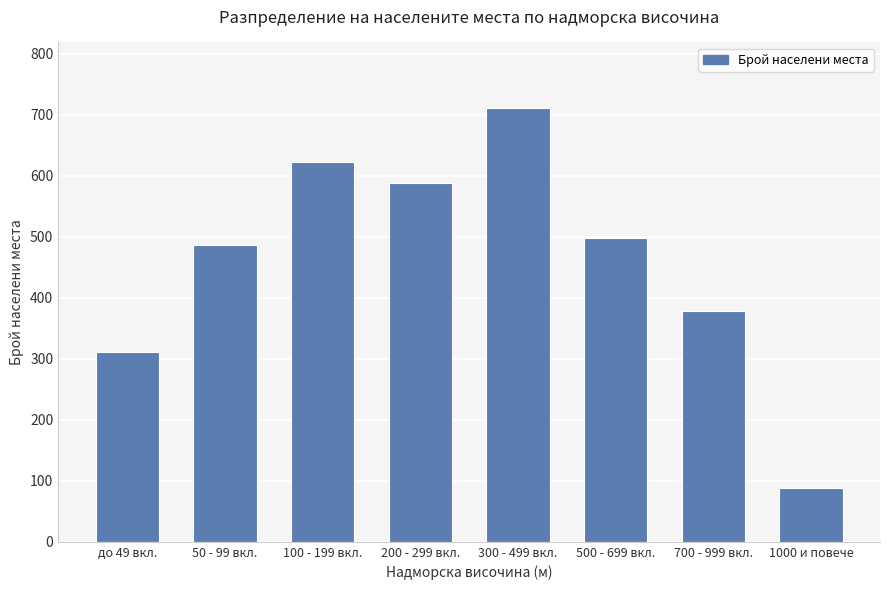

Are the bars horizontal?

No